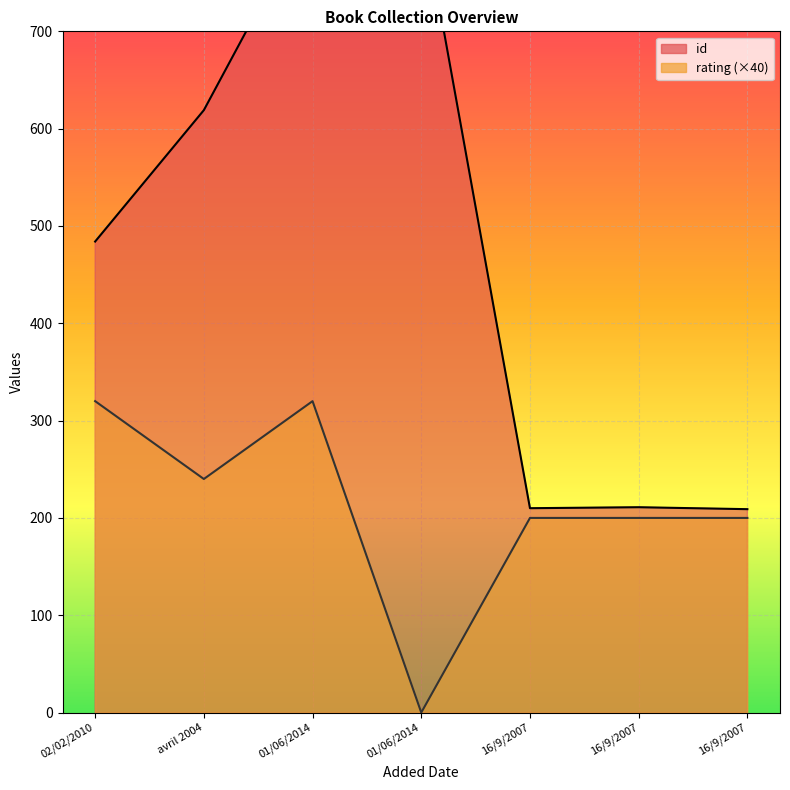

Which category has the lowest value across all series?

01/06/2014